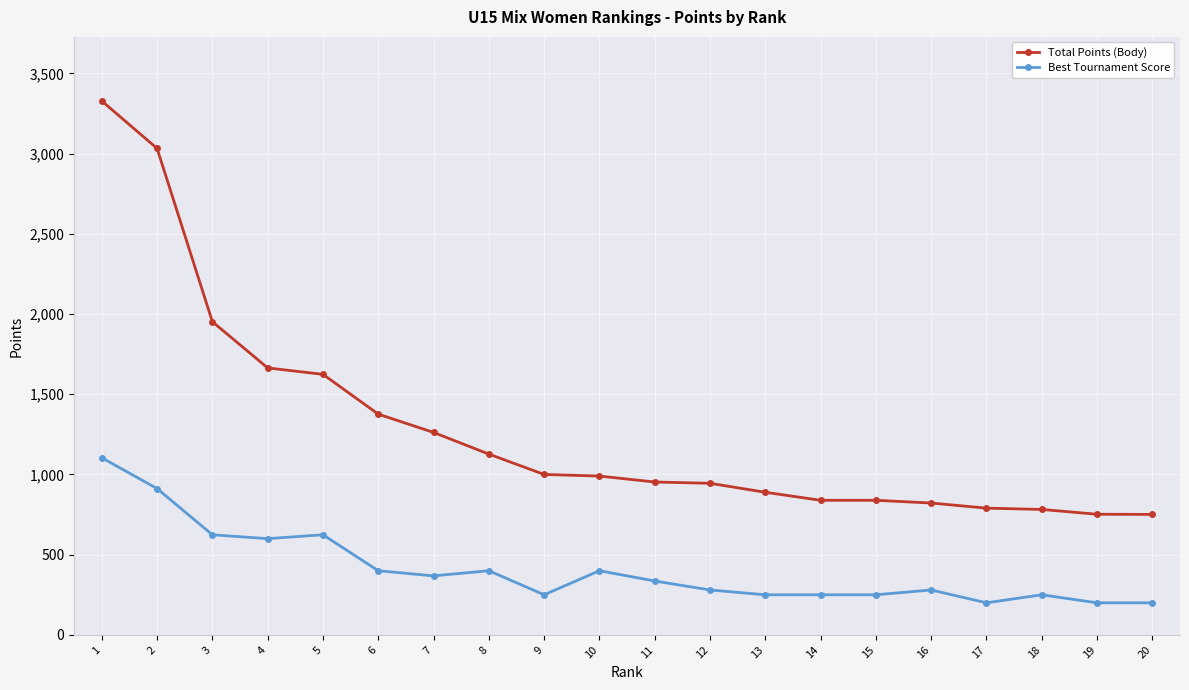

What is the difference between the maximum and second lowest values in the Total Points (Body) series?

2576